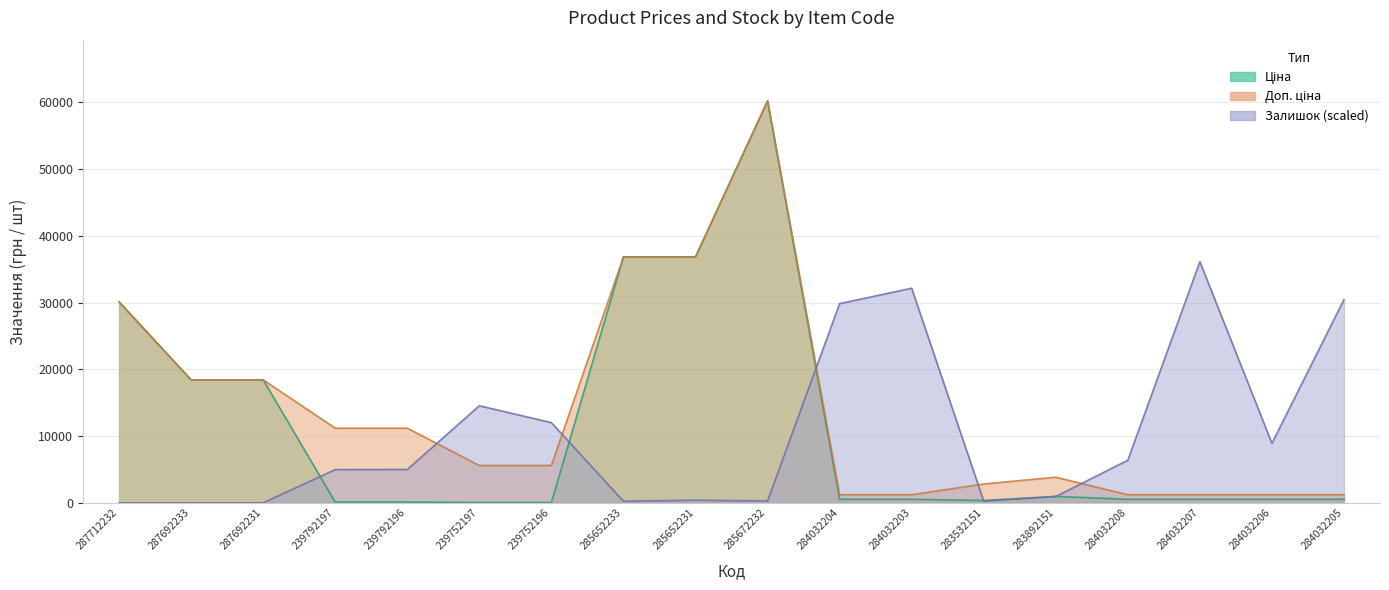

At which label does Залишок first exceed 4990?

239792196